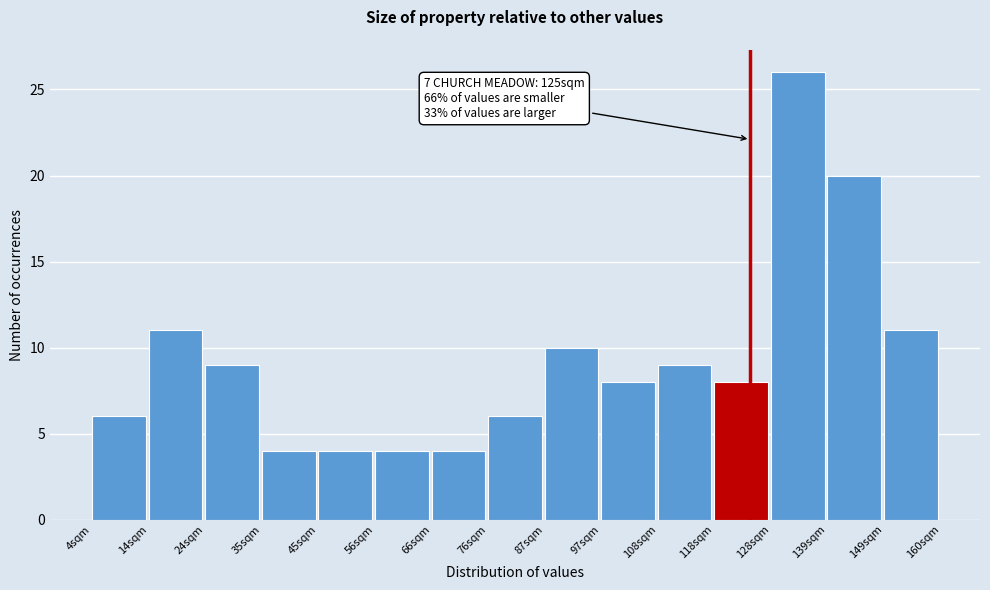

Over which range of the x-axis is the bar tallest?

128.8 to 139.2